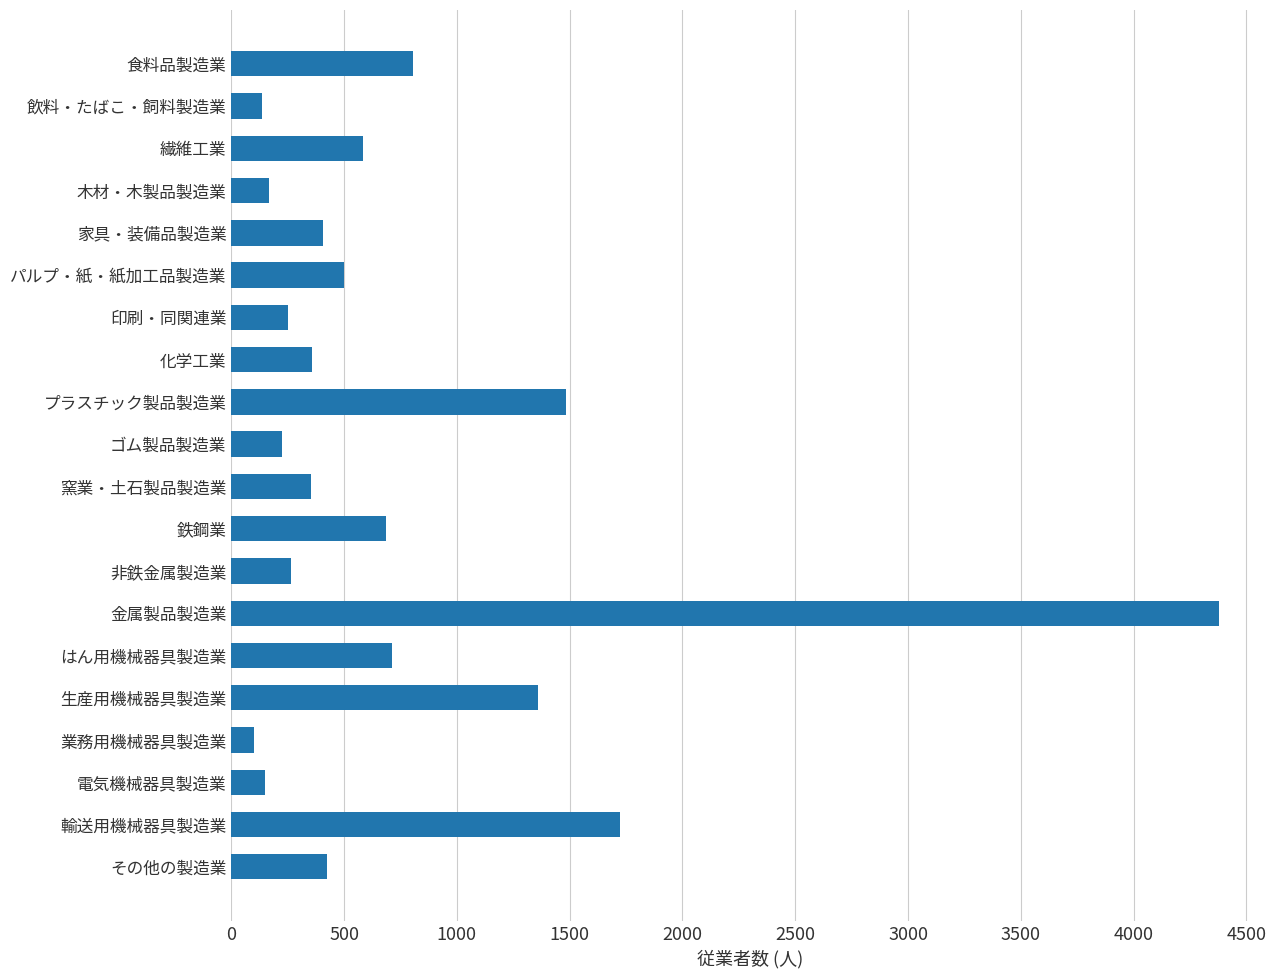

At which label is the value closest to 2239?

輸送用機械器具製造業